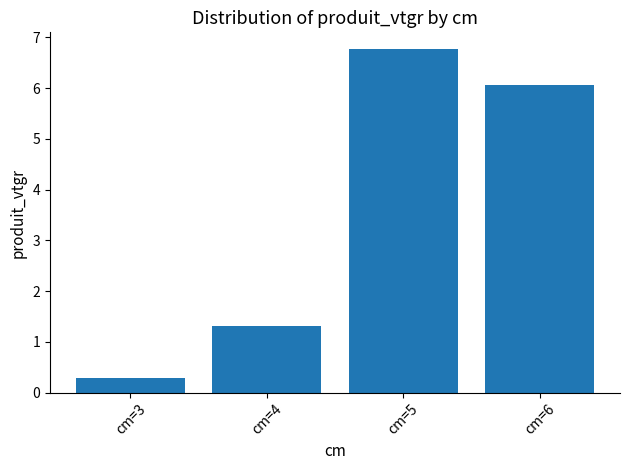

Reading right to left, list all the values displayed in this chart.

6.1	6.8	1.3	0.3